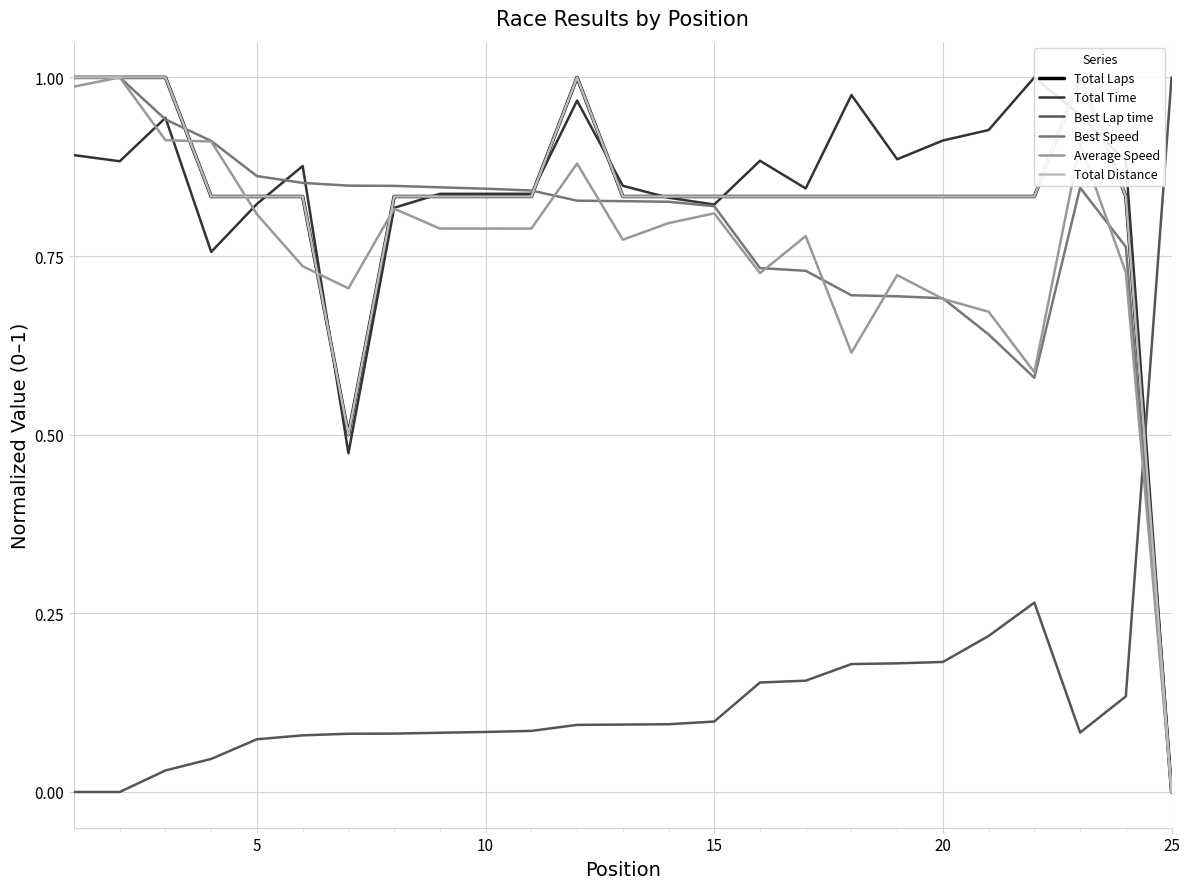

In Best Lap time, how many points are lower than both neighbors (excluding endpoints)?

1